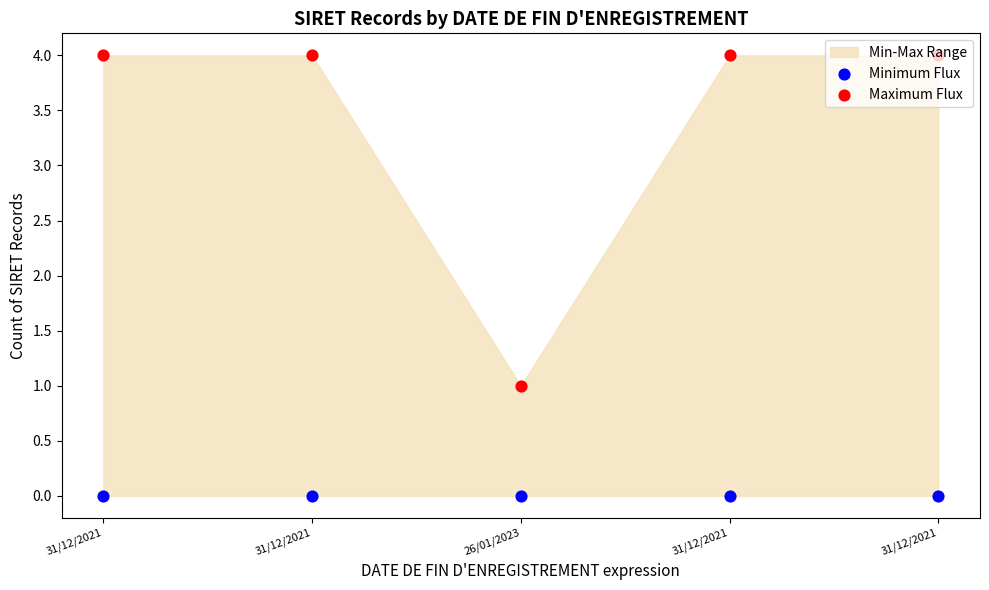

At how many categories does at least one series exceed 3?

4